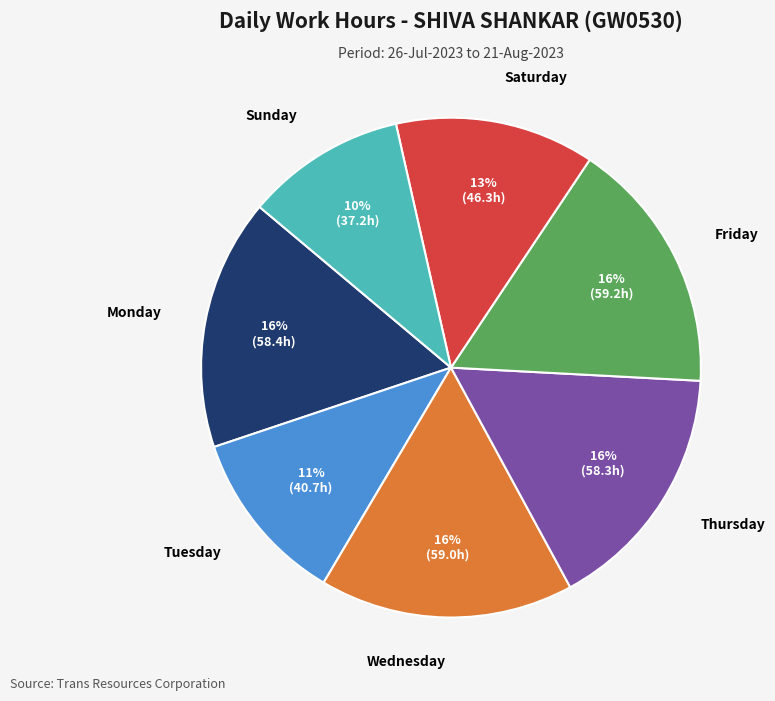

How many slices are in this pie chart?

7